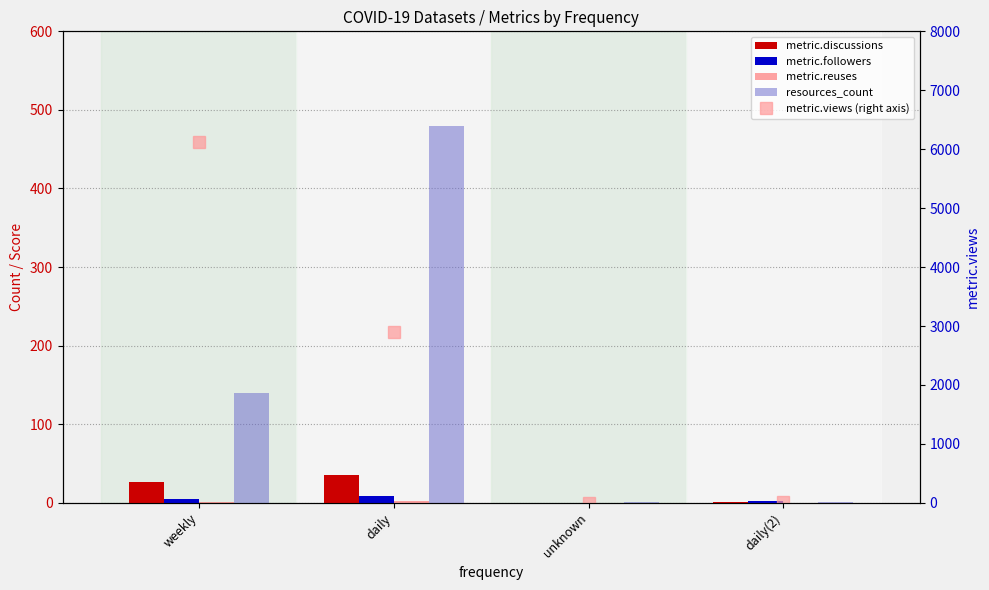

Reading right to left, transcribe all the data shown in this chart.

metric.discussions: daily(2)=1	unknown=0	daily=36	weekly=27
metric.followers: daily(2)=2	unknown=0	daily=9	weekly=5
metric.reuses: daily(2)=0	unknown=0	daily=2	weekly=1
resources_count: daily(2)=1	unknown=1	daily=480	weekly=140
metric.views (right axis): daily(2)=17	unknown=2	daily=2901	weekly=6130